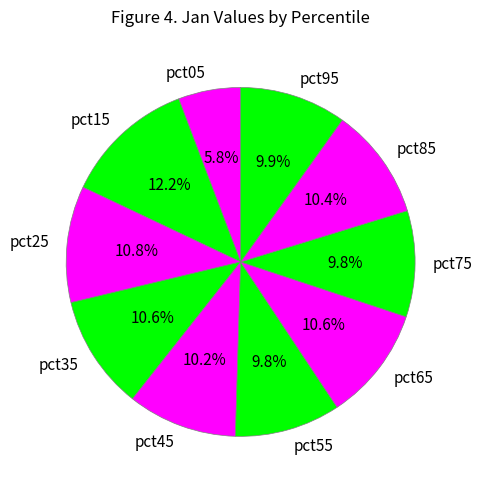

What percentage do pct55 and pct65 together represent?

20.4%